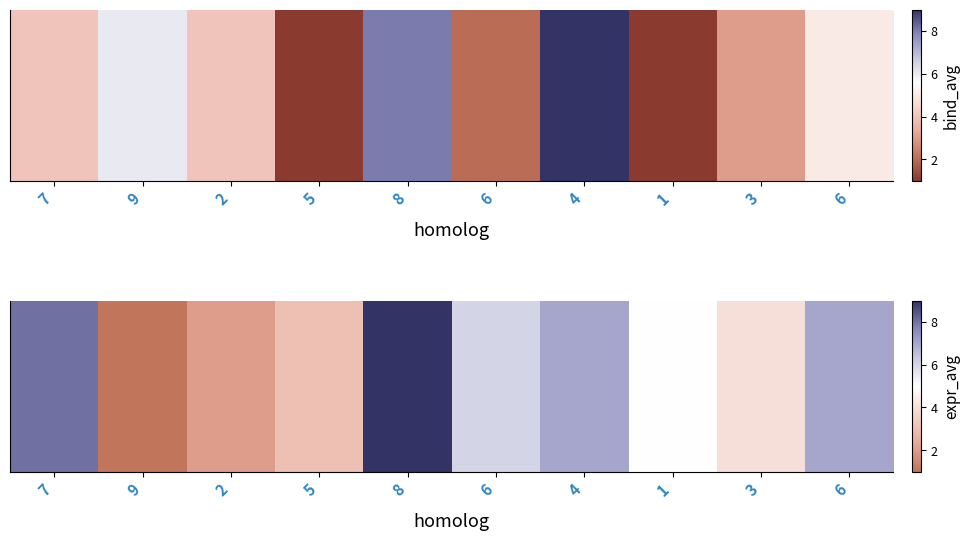

List the labels in order of value, smallest first.

9, 2, 5, 3, 1, 6, 4, 6, 7, 8